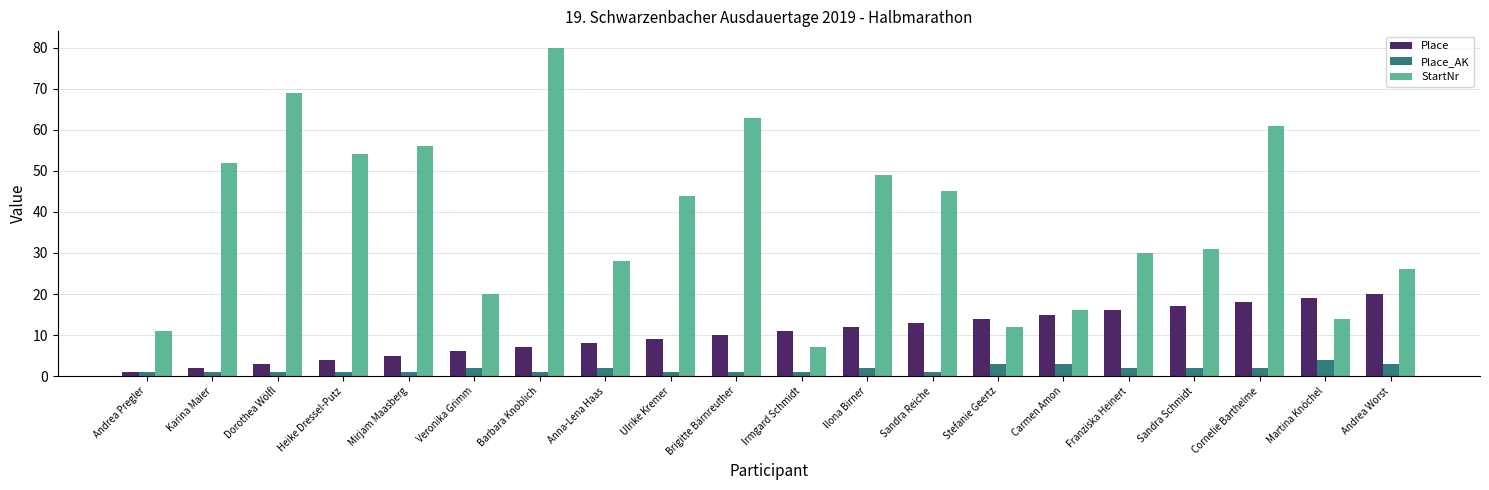

At which label does StartNr first exceed 44?

Karina Maier